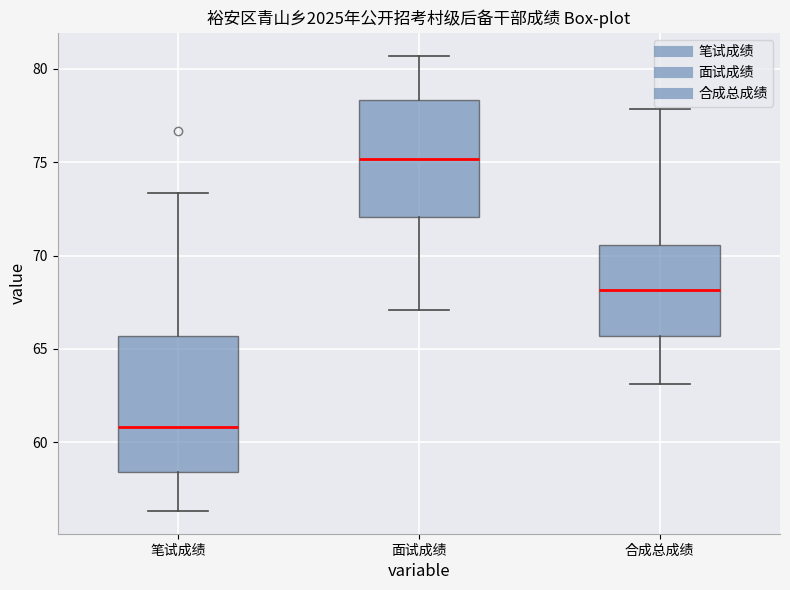

Which box's median line is the highest?

面试成绩